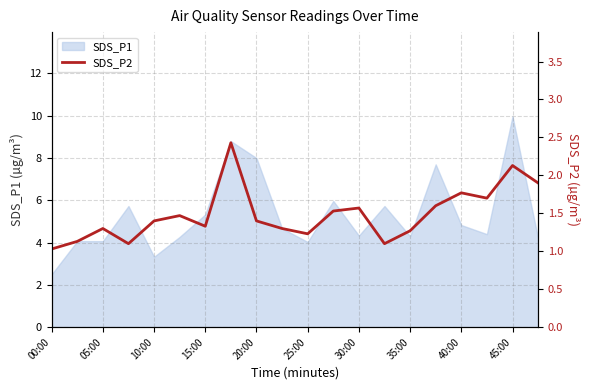

How many lines are shown in the chart?

1